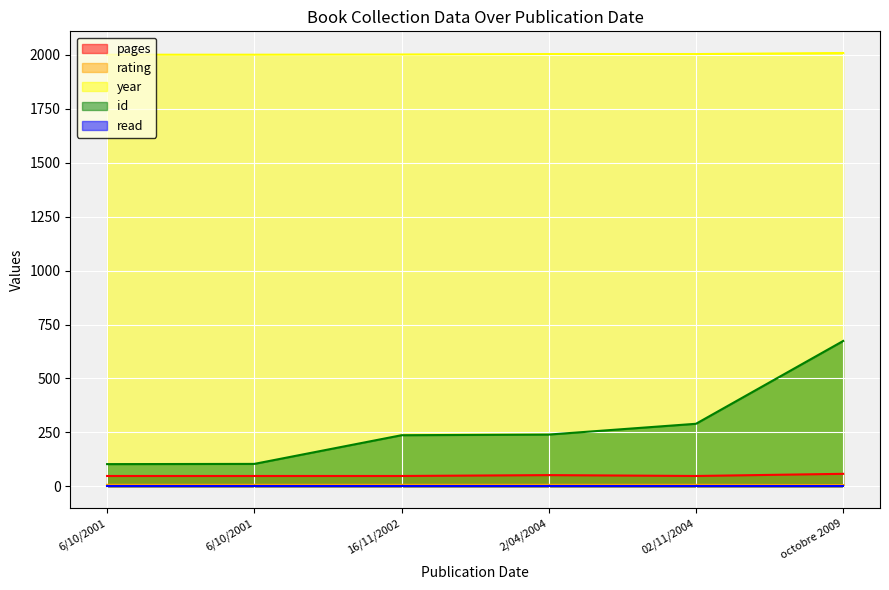

Read the year value at octobre 2009.

2009